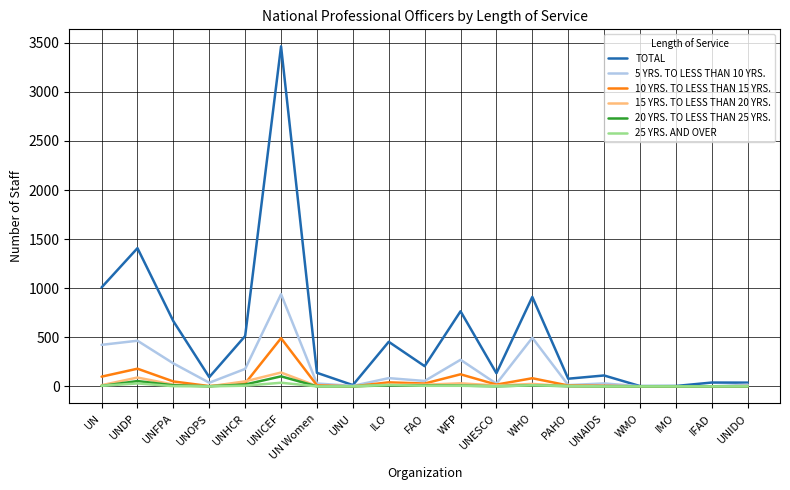

Which series has the largest total across all categories?

TOTAL